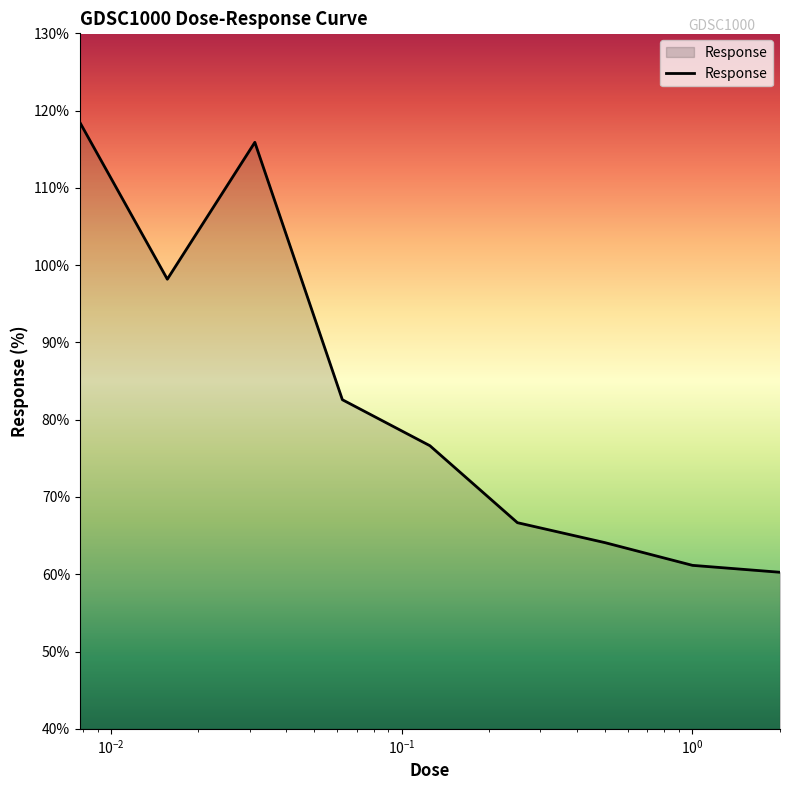

What is the greatest value displayed?

118.5